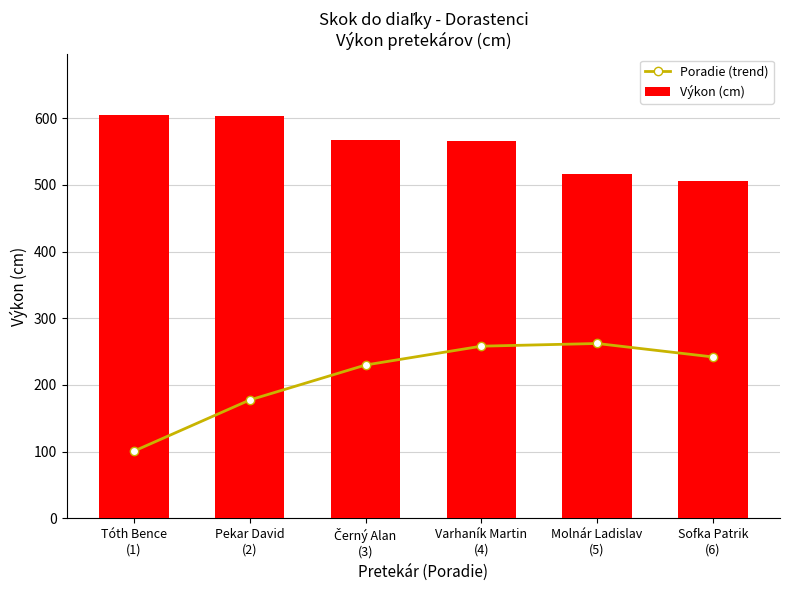

Reading left to right, extract all data points from this chart.

Poradie (trend): 100.8	177.5	229.9	258.1	262.2	242.0
Výkon (cm): 605.0	604.0	567.0	566.0	517.0	506.0